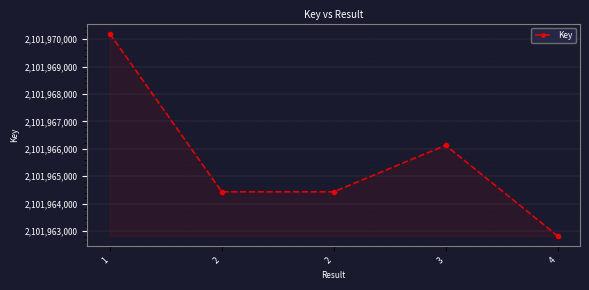

Reading left to right, list all the values displayed in this chart.

2101970203	2101964433	2101964433	2101966130	2101962823